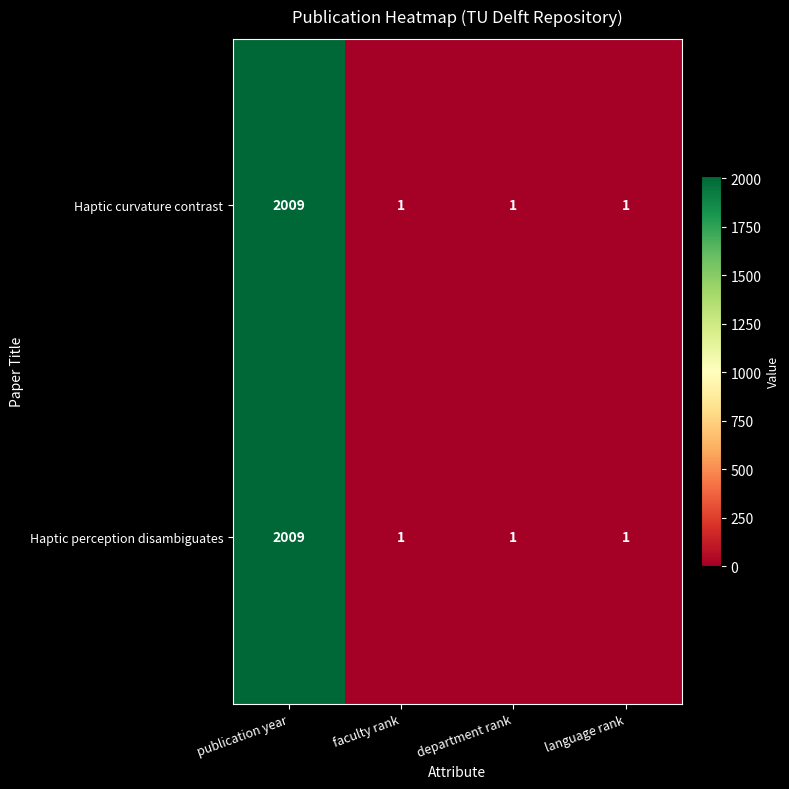

What is the sum of all Haptic perception disambiguates values?

2012